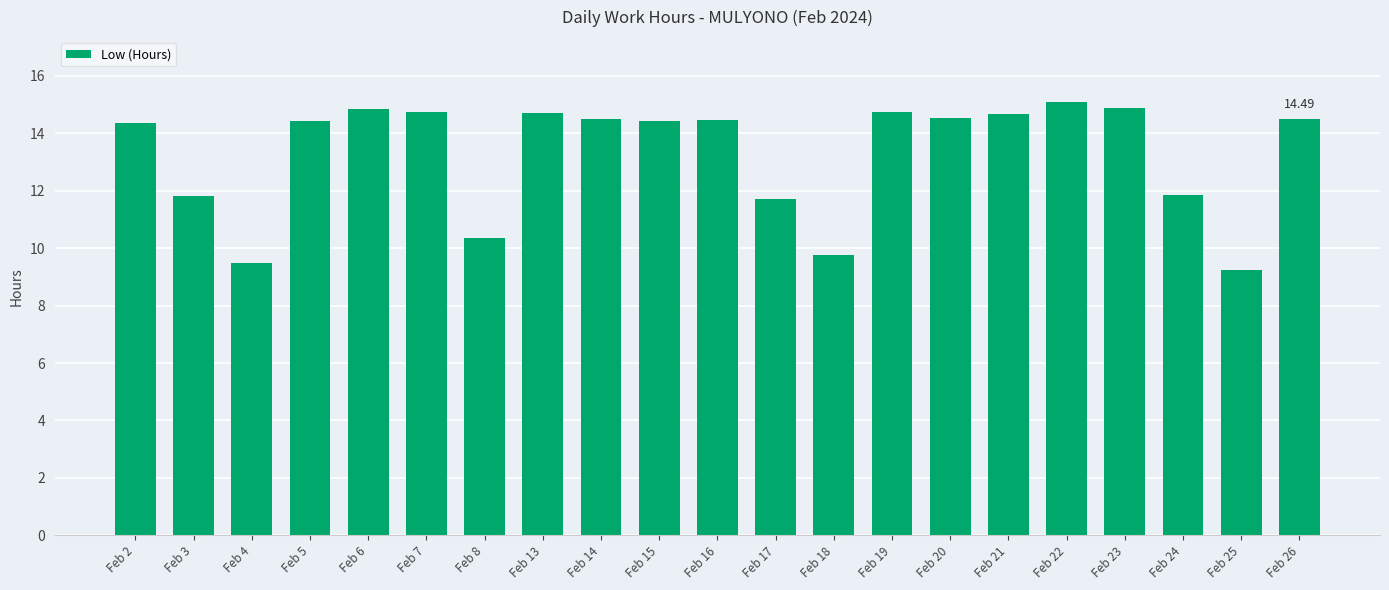

Which has a higher value, Feb 24 or Feb 19?

Feb 19